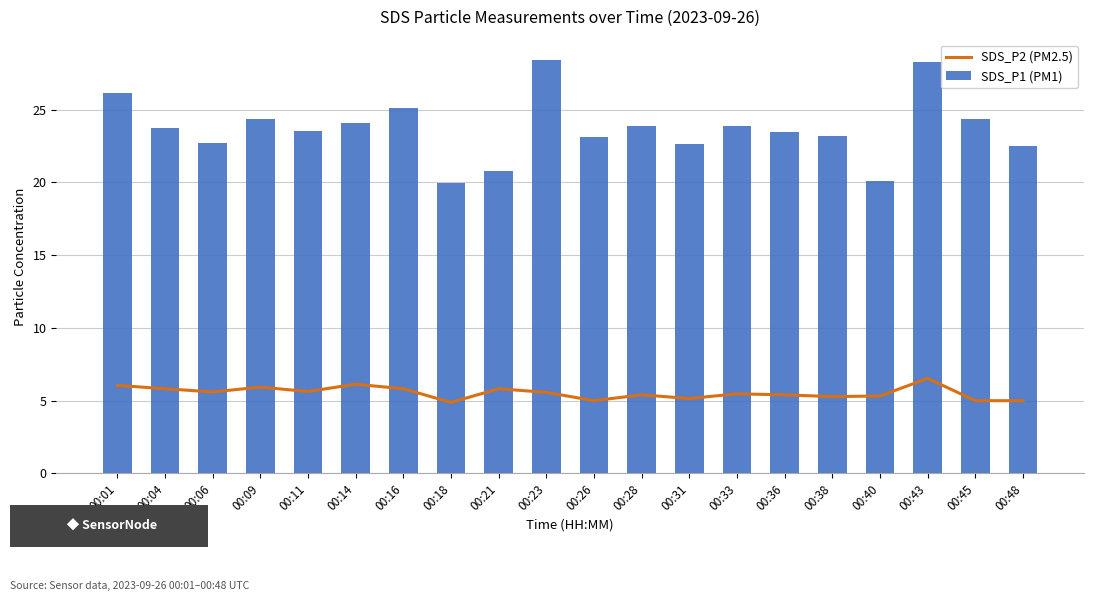

What is the sum of the SDS_P2 (PM2.5) values at 00:14 and 00:18?

11.0